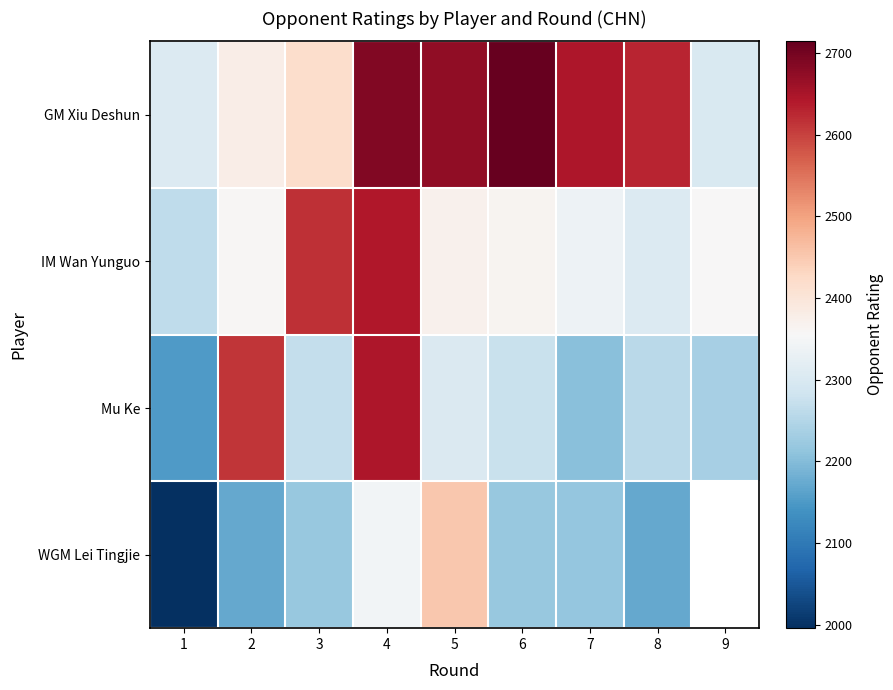

True or false: WGM Lei Tingjie has a value of 2220.0 at 6.

True